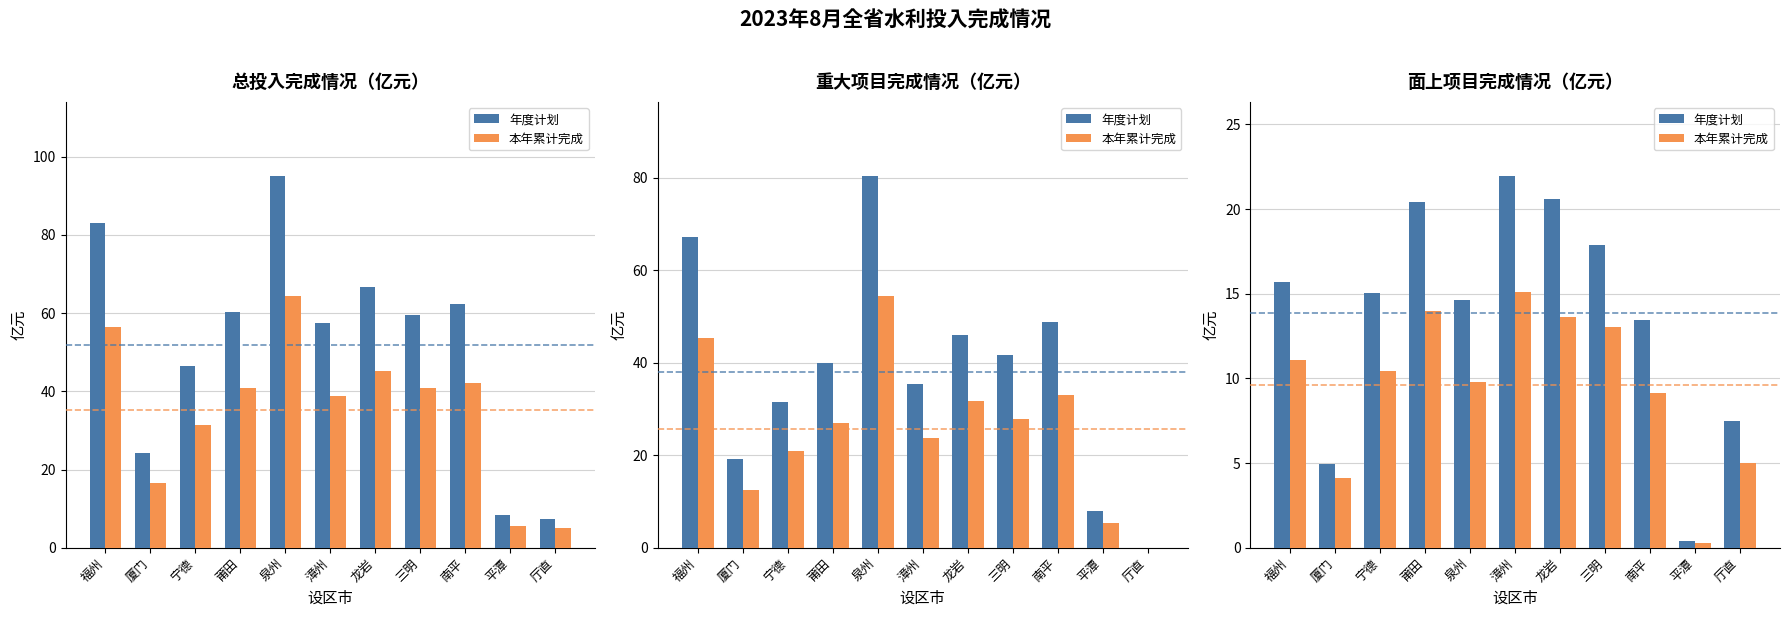

How many series are shown in this chart?

2